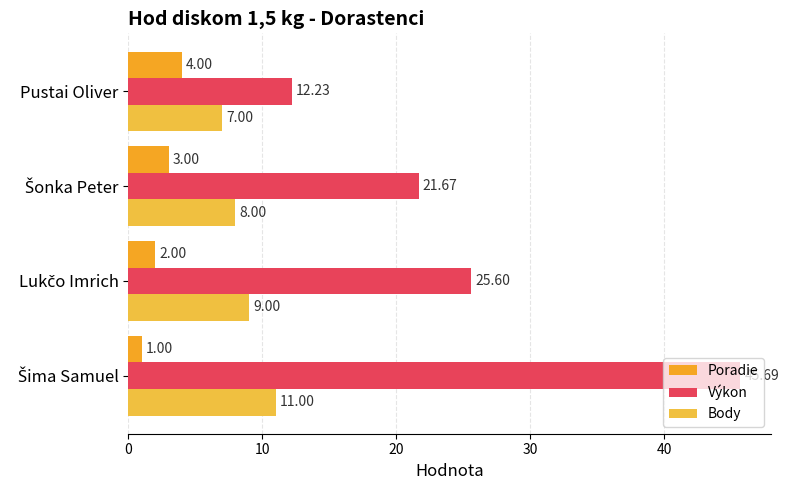

How many data points does each series have?

4